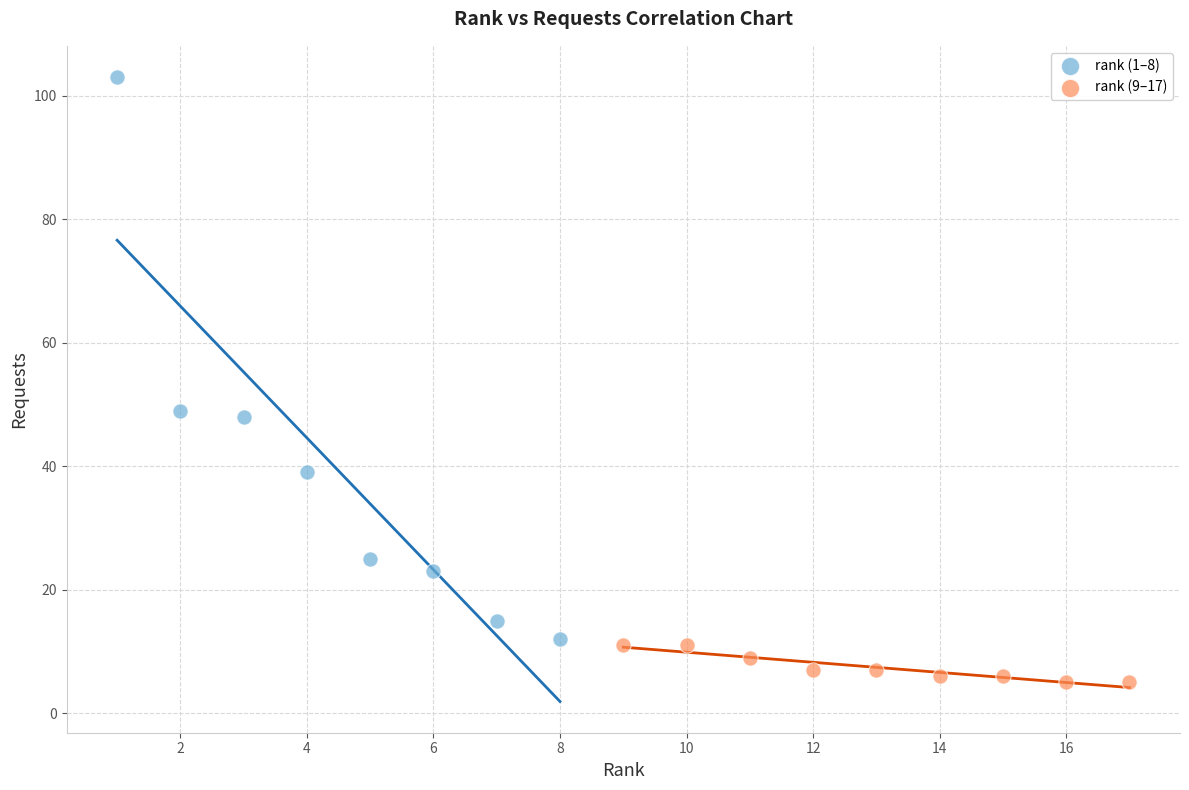

Which series contains the lowest Y value?

rank (9–17)